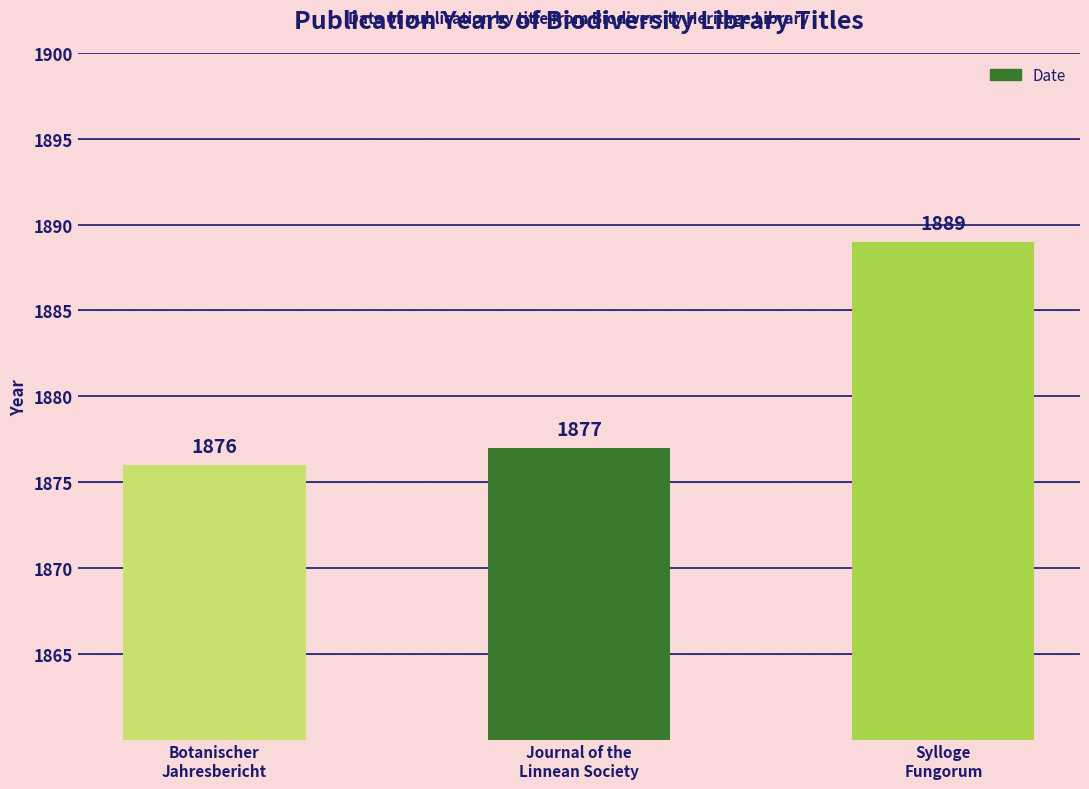

Is it true that the value at Botanischer
Jahresbericht is 676?

False